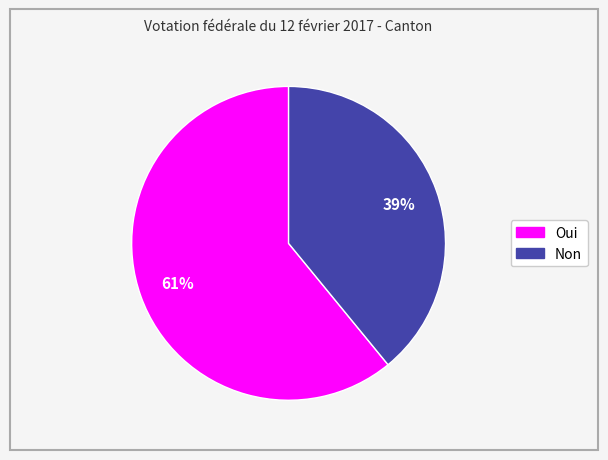

Combined, do Oui and Non account for over 50%?

Yes